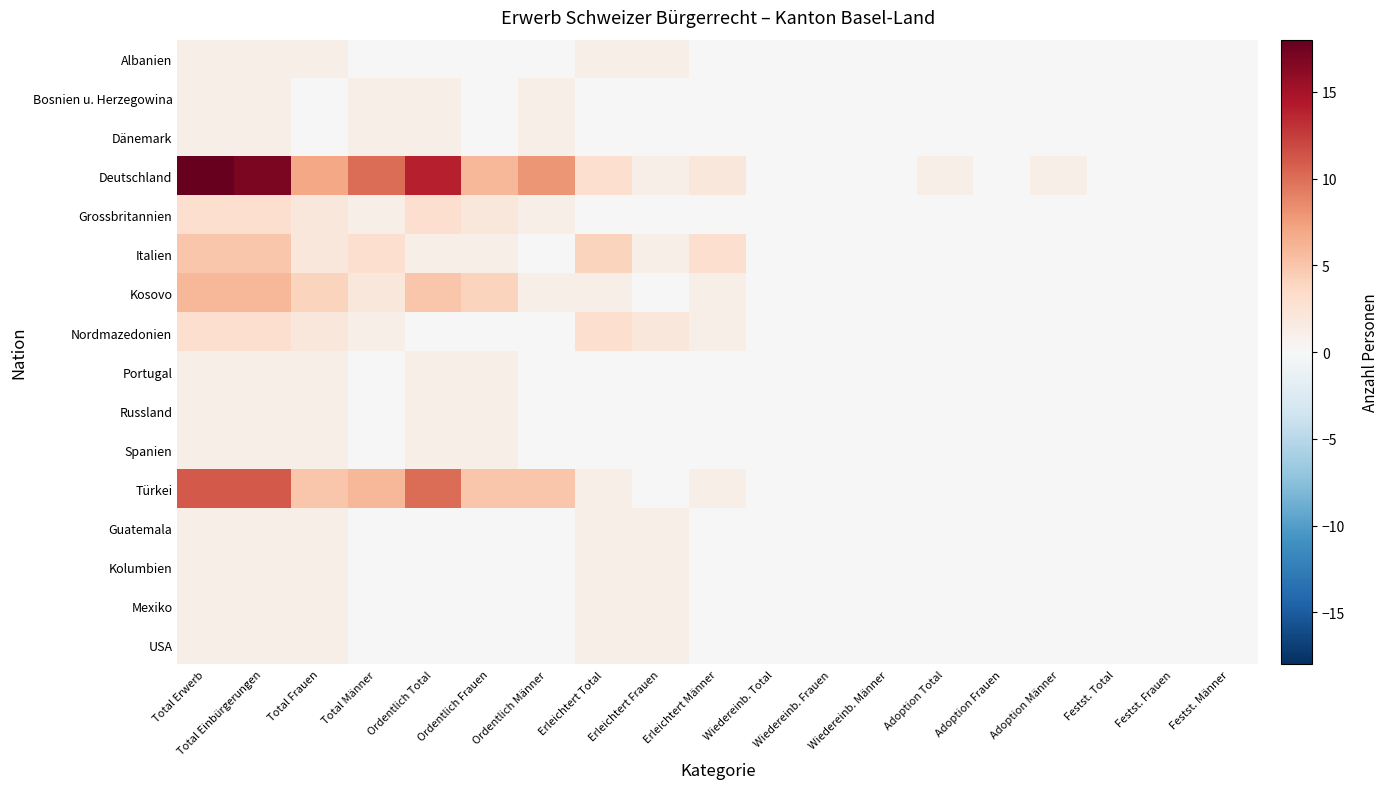

Count the number of data series in this chart.

16